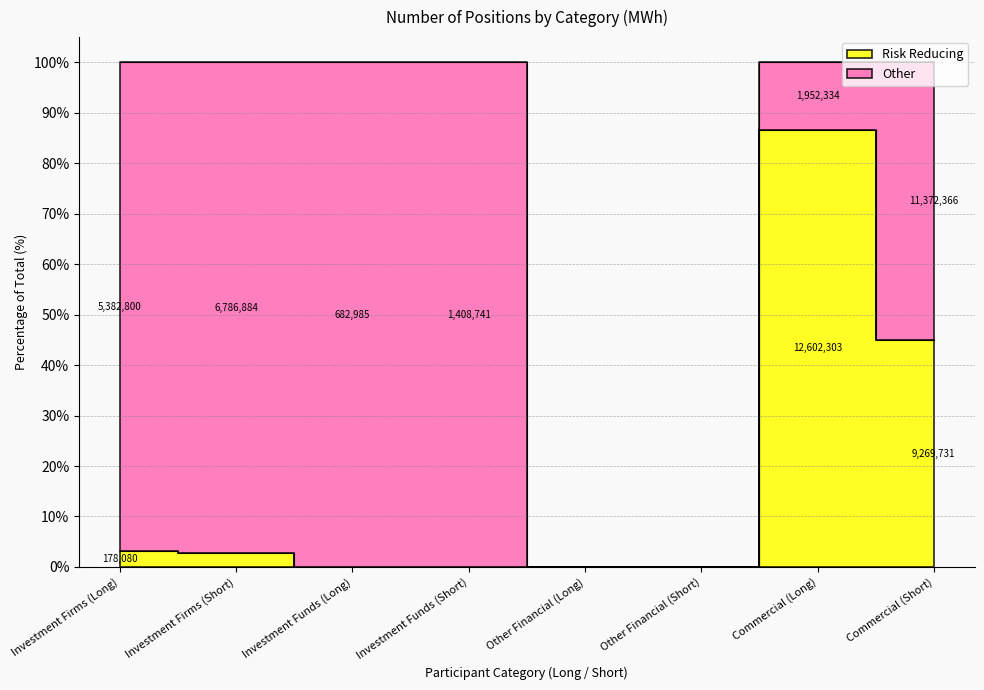

Reading right to left, extract all data points from this chart.

44.9	86.6	0.0	0.0	0.0	0.0	2.7	3.2